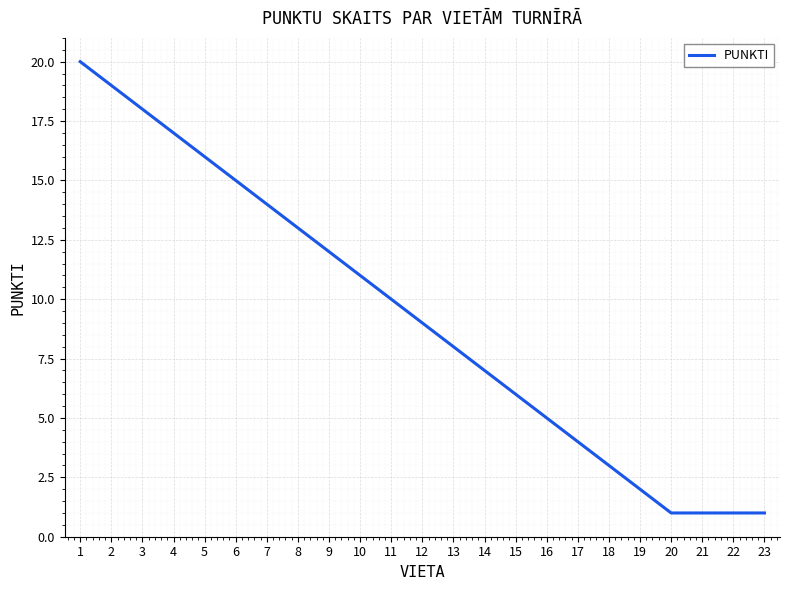

What is the change in value from 2 to 13?

-11